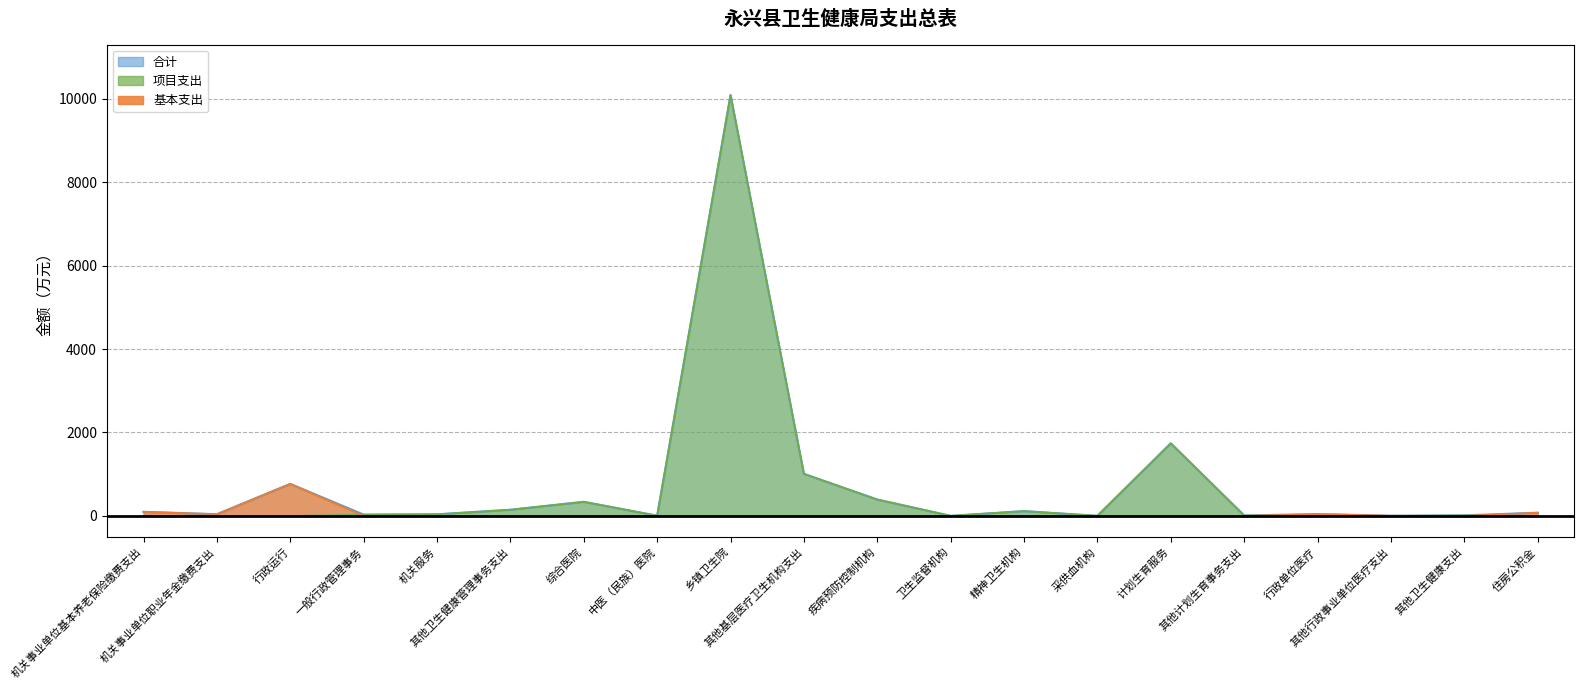

At 行政单位医疗, list the series in order from largest to smallest.

合计, 基本支出, 项目支出